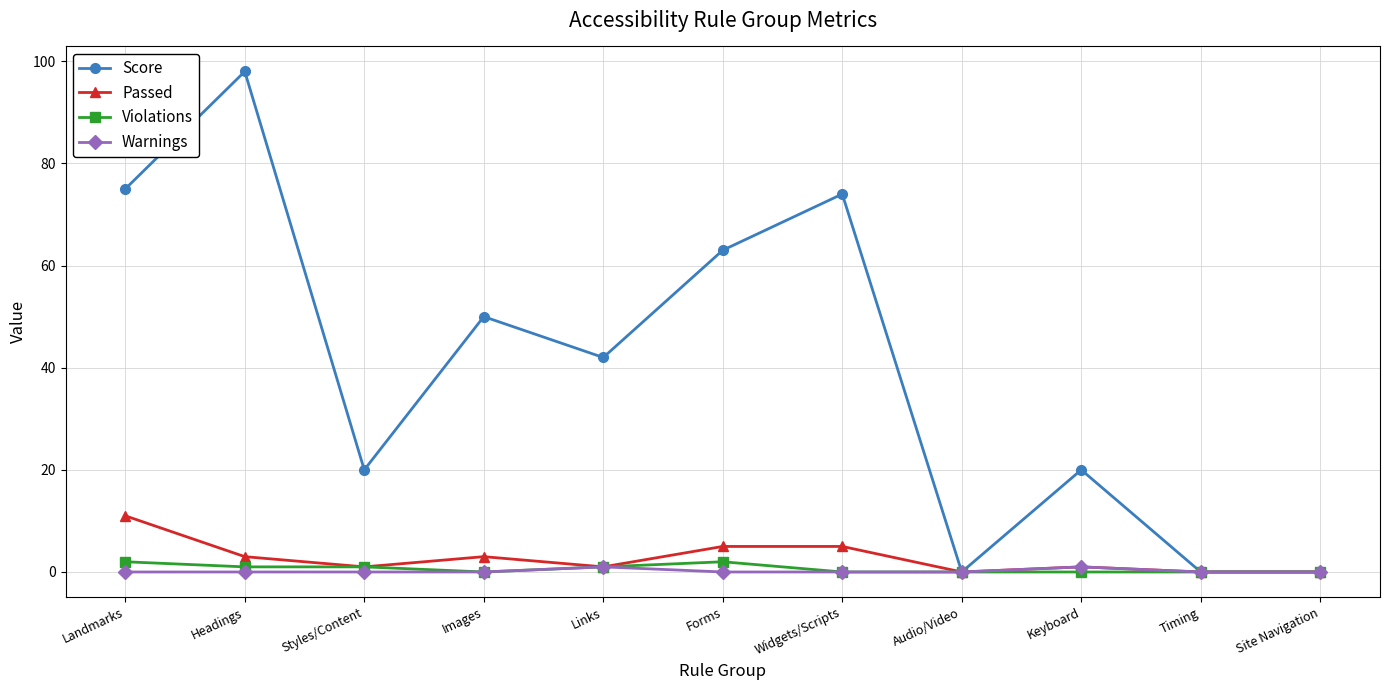

Reading left to right, what are all the values shown in this chart?

Score: 75	98	20	50	42	63	74	0	20	0	0
Passed: 11	3	1	3	1	5	5	0	1	0	0
Violations: 2	1	1	0	1	2	0	0	0	0	0
Warnings: 0	0	0	0	1	0	0	0	1	0	0